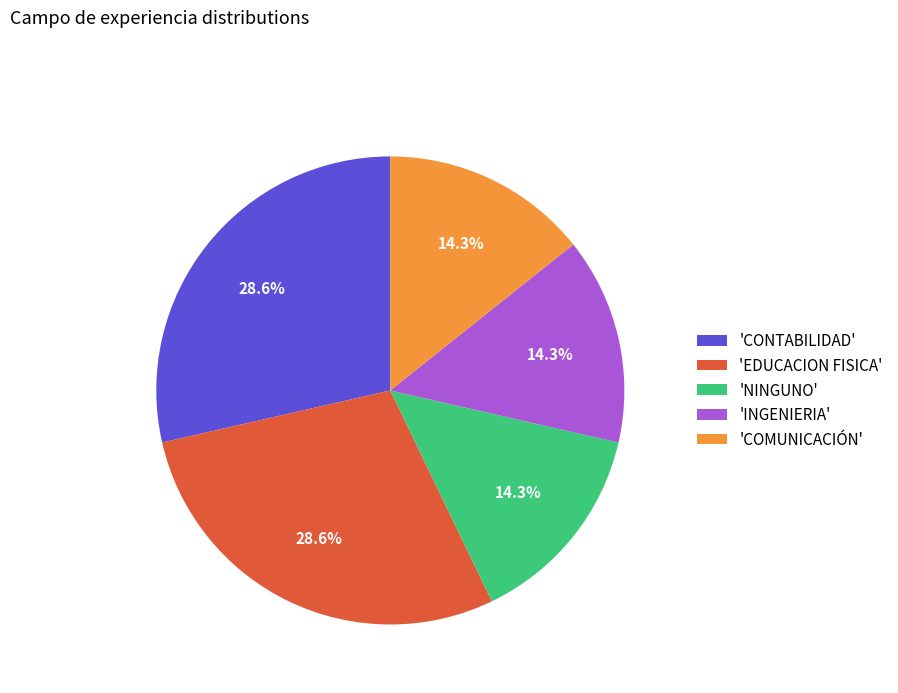

Between 'INGENIERIA' and 'EDUCACION FISICA', which is larger?

'EDUCACION FISICA'